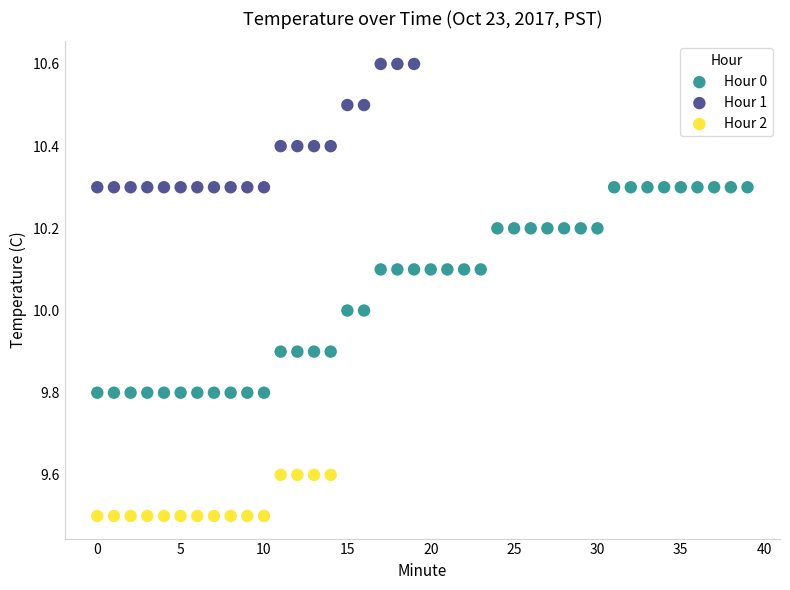

Which series reaches the minimum Y coordinate?

Hour 2